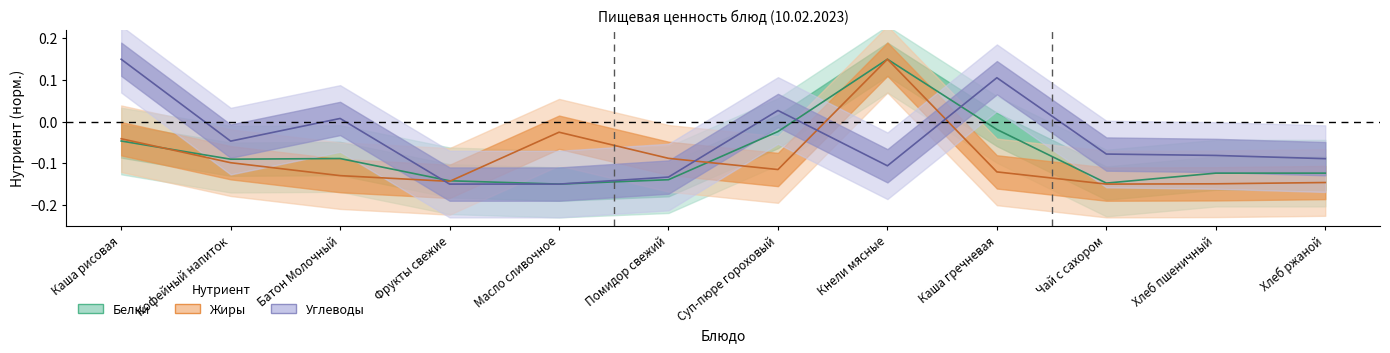

Rank the categories by Белки value from lowest to highest.

Масло сливочное, Чай с сахором, Фрукты свежие, Помидор свежий, Хлеб пшеничный, Хлеб ржаной, Кофейный напиток, Батон Молочный, Каша рисовая, Суп-пюре гороховый, Каша гречневая, Кнели мясные